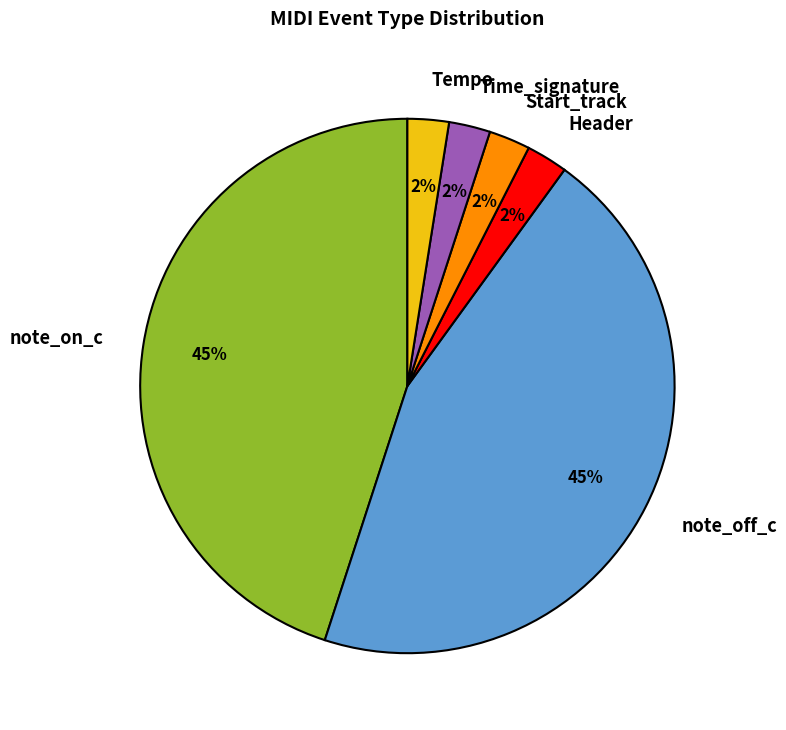

To the nearest percent, what is the average slice percentage?

17%